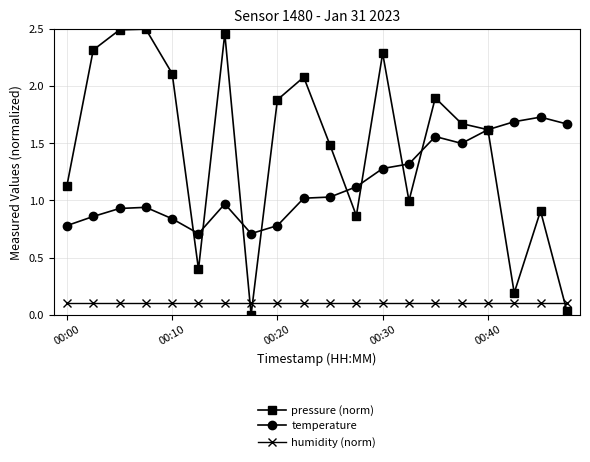

True or false: temperature and humidity (norm) intersect in this chart.

False